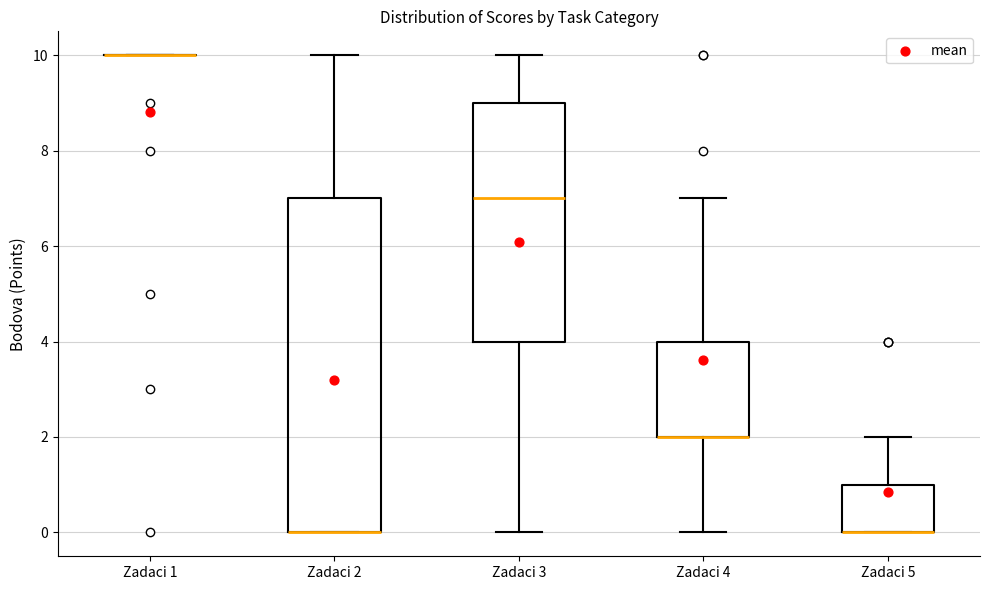

Reading left to right, transcribe this box plot: for each box, give where its median line is, the range the box spans, and where its two whiskers end, as read against the y-axis. The values are not printed on the chart, so give them approximately, as read against the axis.

Zadaci 1: box collapsed to a line at 10, whiskers 10 to 10
Zadaci 2: median 0 (drawn on the box's lower edge), box 0 to 7, whiskers 0 to 10
Zadaci 3: median 7, box 4 to 9, whiskers 0 to 10
Zadaci 4: median 2 (drawn on the box's lower edge), box 2 to 4, whiskers 0 to 7
Zadaci 5: median 0 (drawn on the box's lower edge), box 0 to 1, whiskers 0 to 2